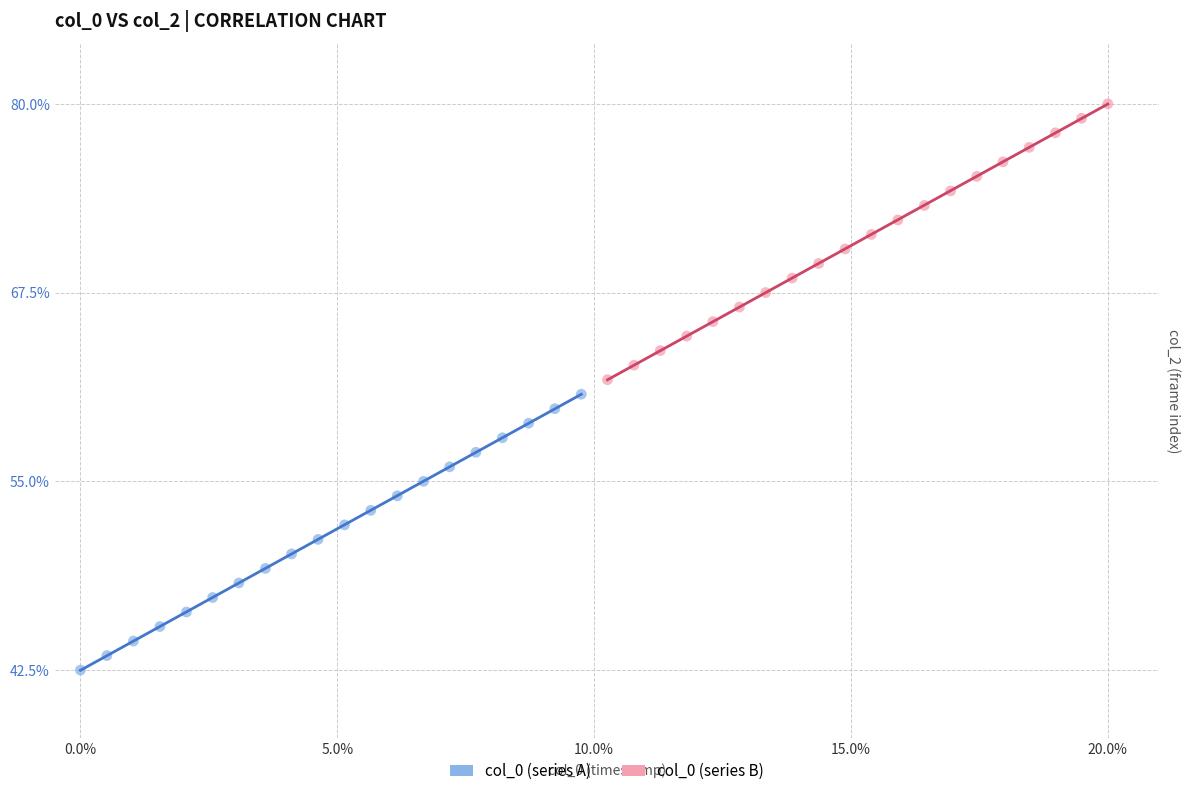

Which series reaches the minimum Y coordinate?

col_0 (series A)